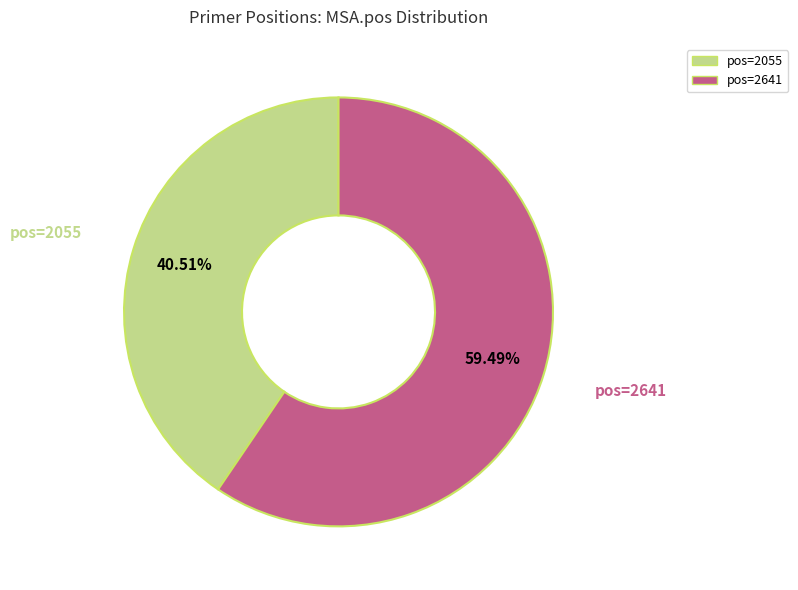

How many slices are in this pie chart?

2